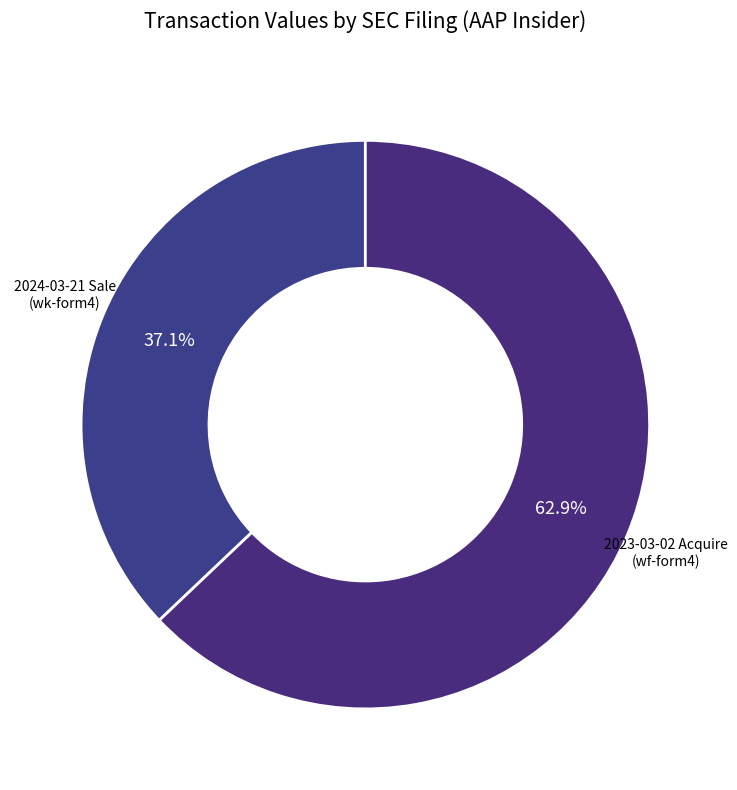

What is the ratio of the value at 2023-03-02 Acquire (wf-form4) to the value at 2024-03-21 Sale (wk-form4)?

1.7